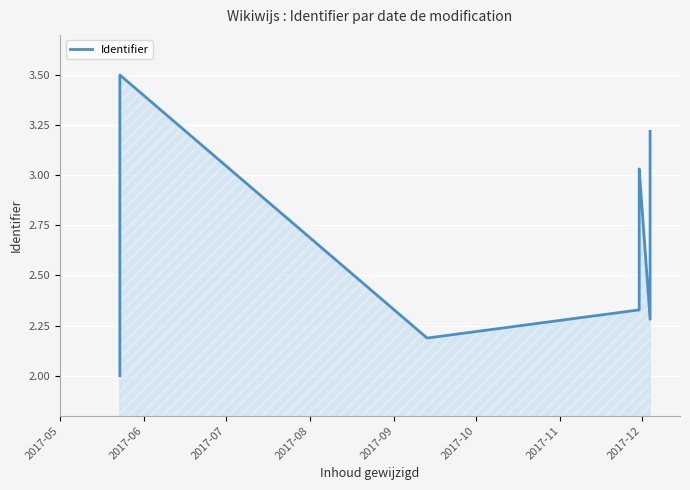

What is the difference between the maximum and minimum values?

1.5